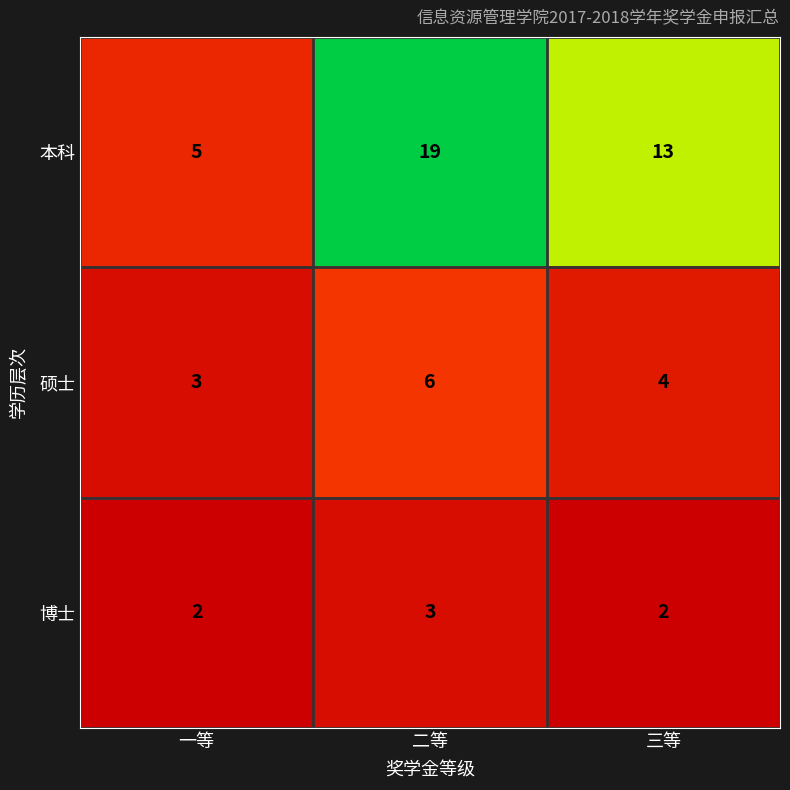

At how many categories does at least one series exceed 18?

1